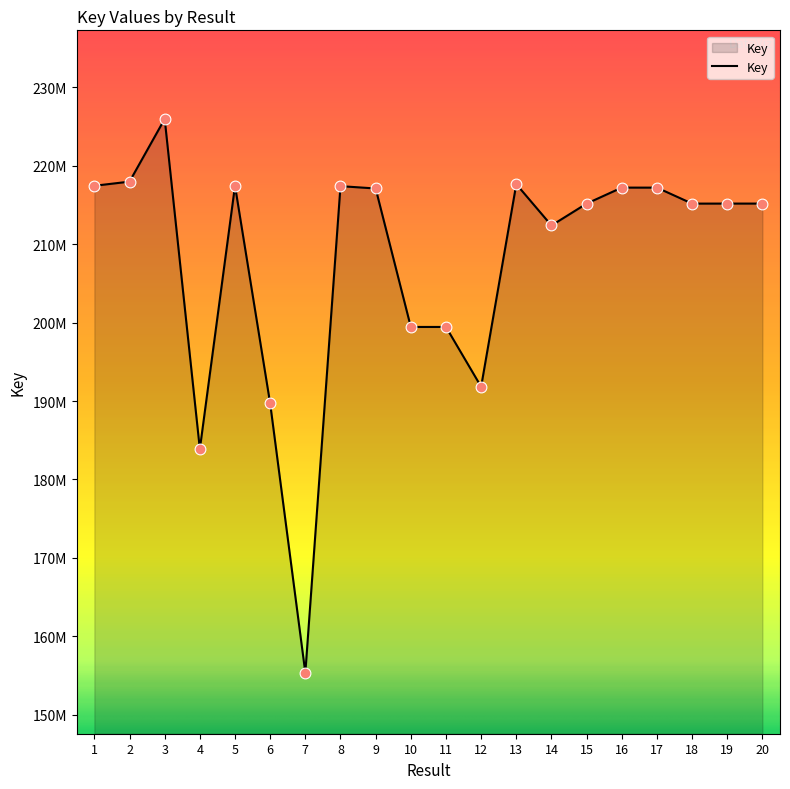

Between 12 and 17, which is larger?

17